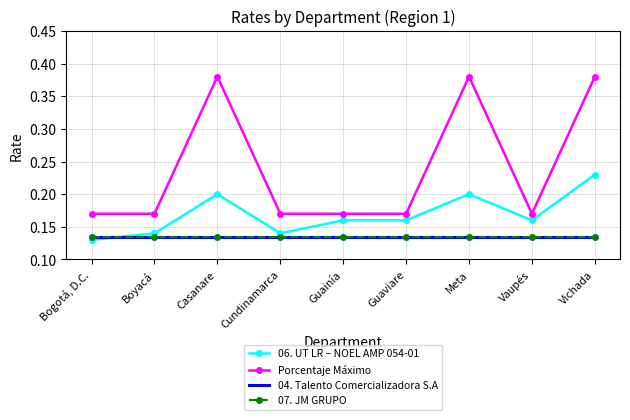

Between which two adjacent categories do 06. UT LR – NOEL AMP 054-01 and 04. Talento Comercializadora S.A first intersect?

Bogotá, D.C. and Boyacá